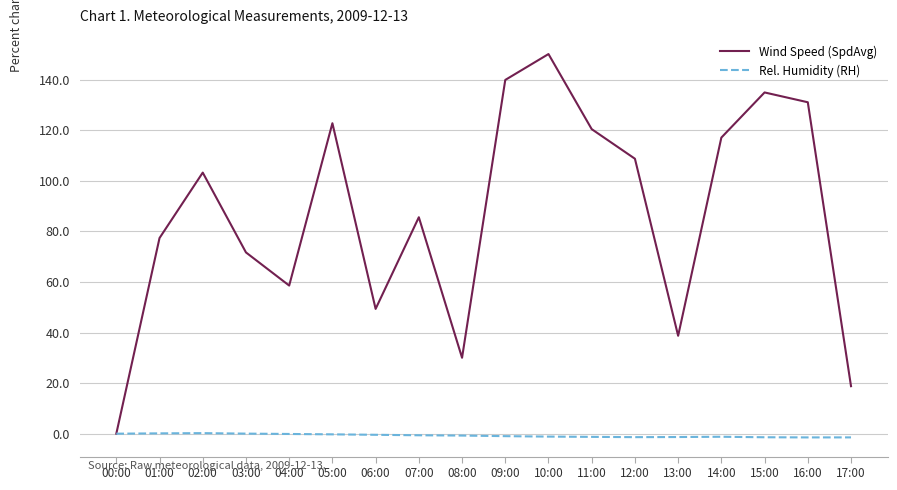

Rank the series at 05:00 from lowest to highest value.

Rel. Humidity (RH), Wind Speed (SpdAvg)